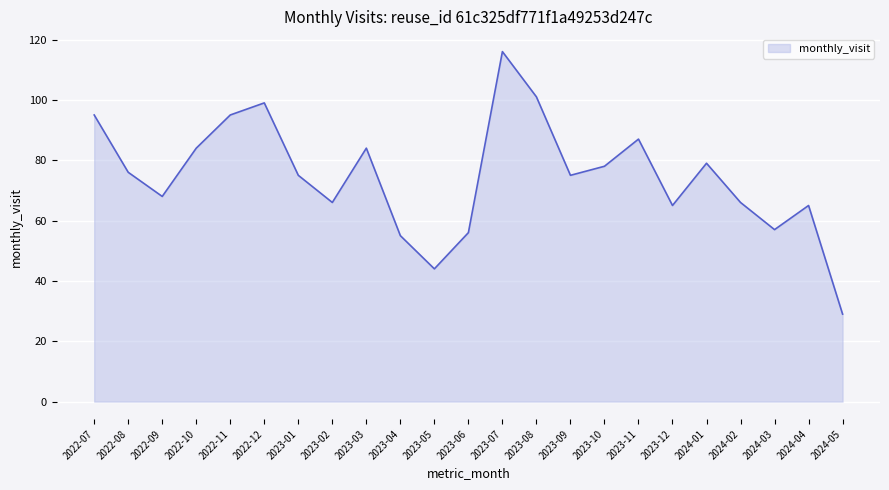

Read the value at 2023-04, to the nearest 10.

60